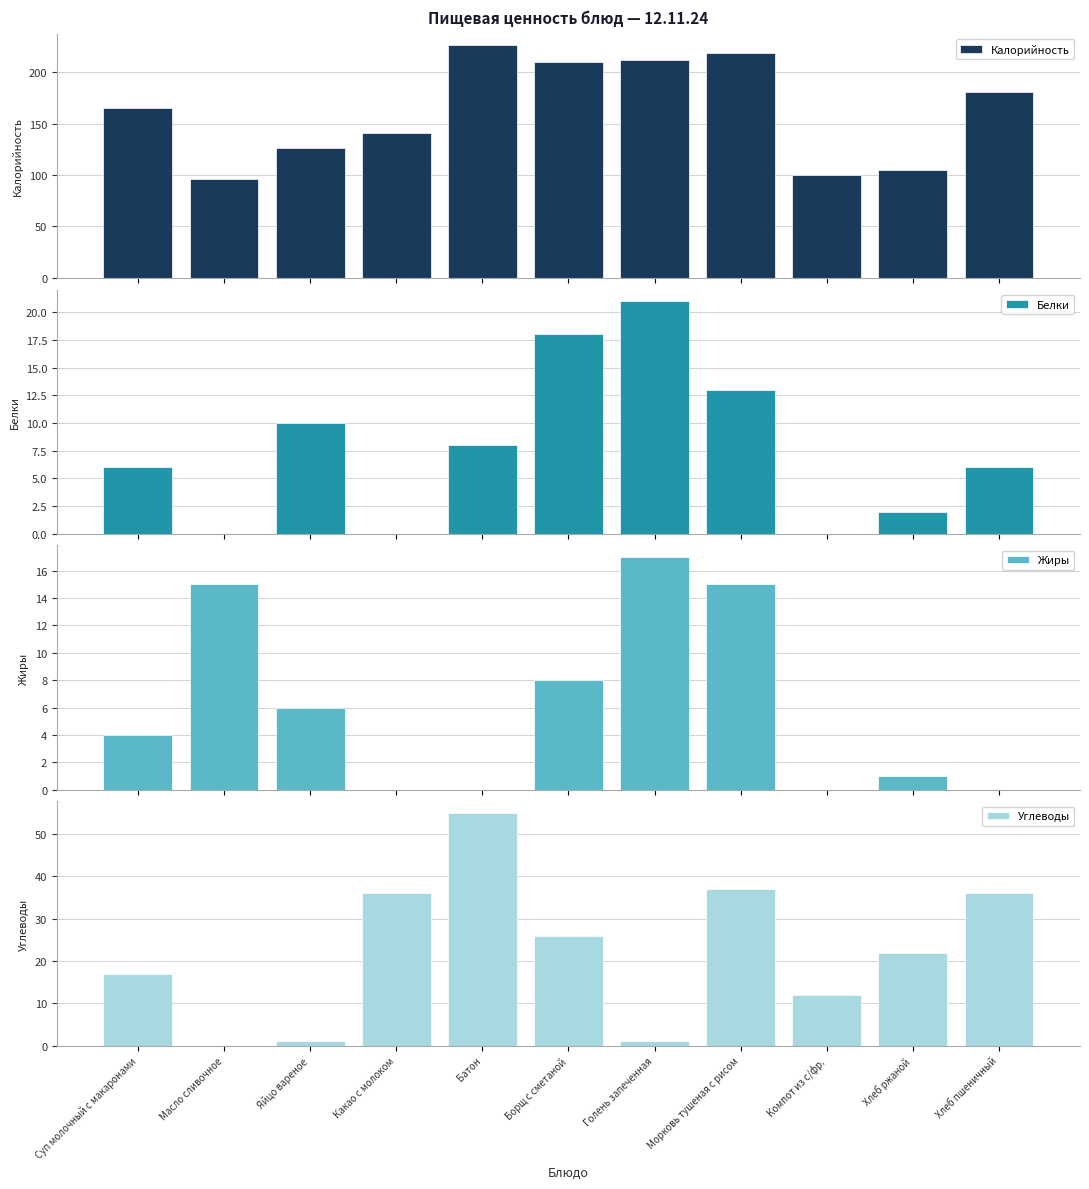

How many groups of bars are there?

11